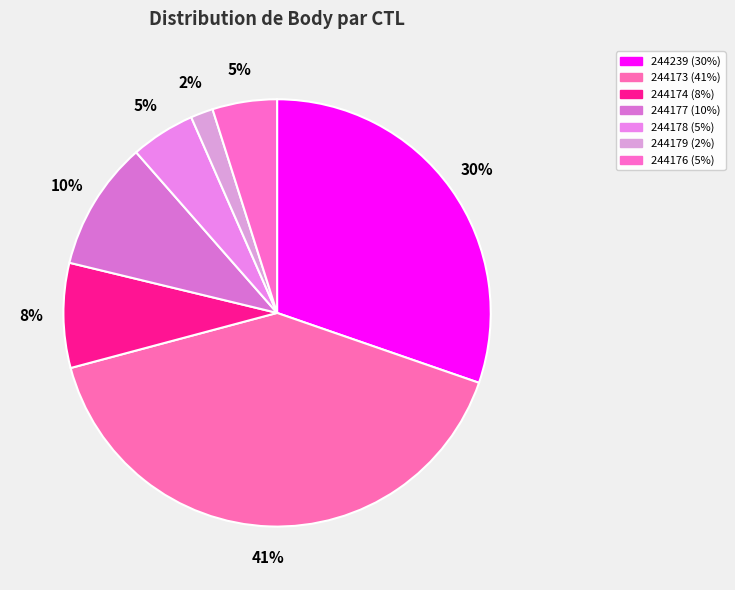

To the nearest percent, what portion does 244178 represent?

5%